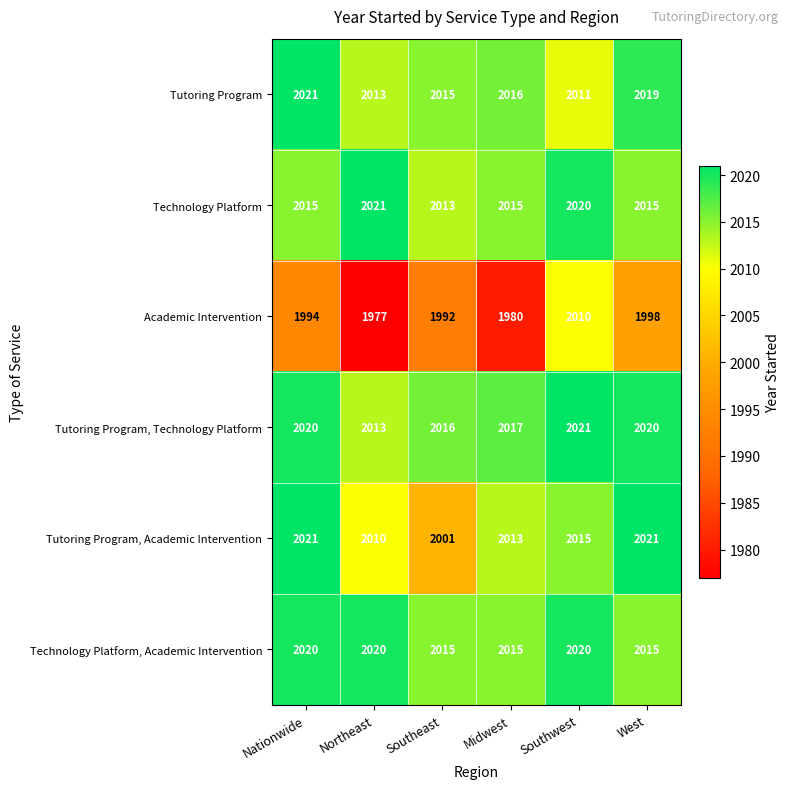

At which category is the sum across all series the highest?

Southwest